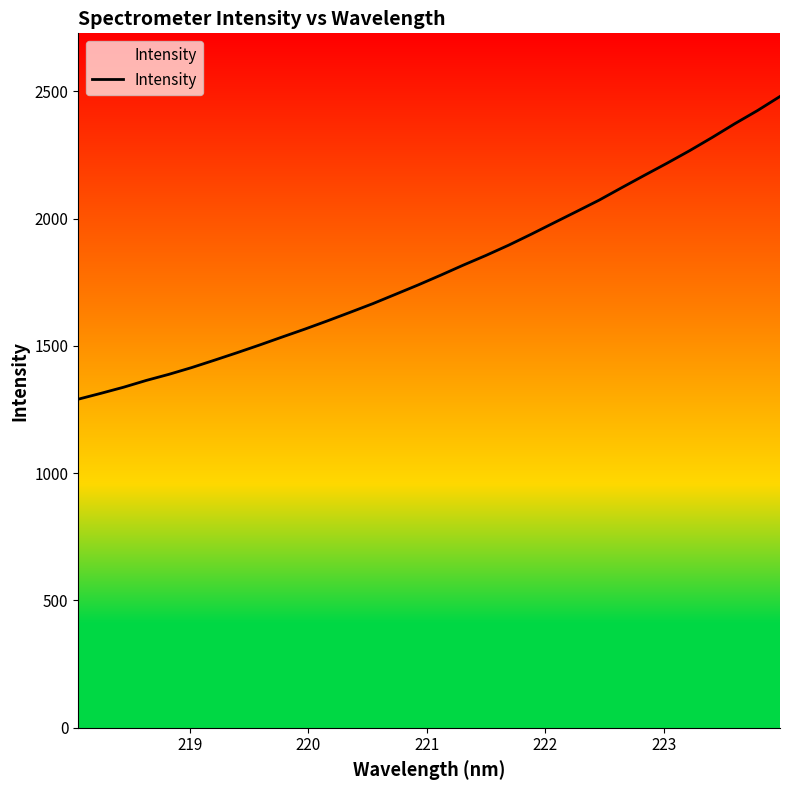

Reading left to right, transcribe all the data shown in this chart.

1290.7	1313.7	1337.7	1364.3	1388.3	1414.7	1443.5	1473.0	1503.4	1534.9	1565.9	1598.4	1631.9	1665.9	1702.5	1739.2	1777.7	1817.3	1855.3	1895.5	1938.7	1983.3	2027.6	2072.4	2121.5	2169.8	2217.4	2266.7	2318.7	2372.8	2424.2	2479.8